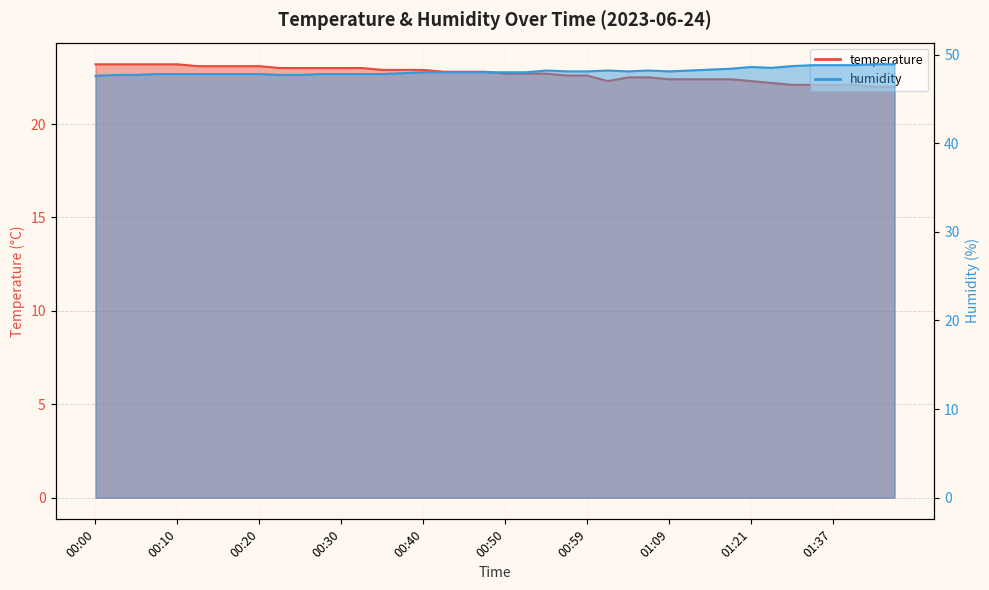

Which category has the highest value in the humidity series?

01:43